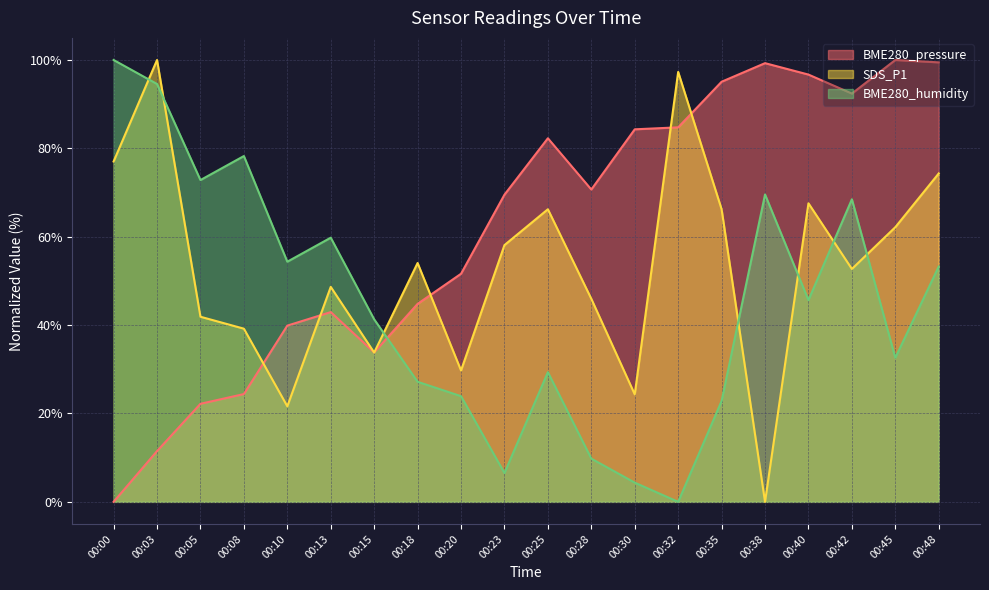

Rank the series at 00:08 from lowest to highest value.

BME280_pressure, SDS_P1, BME280_humidity